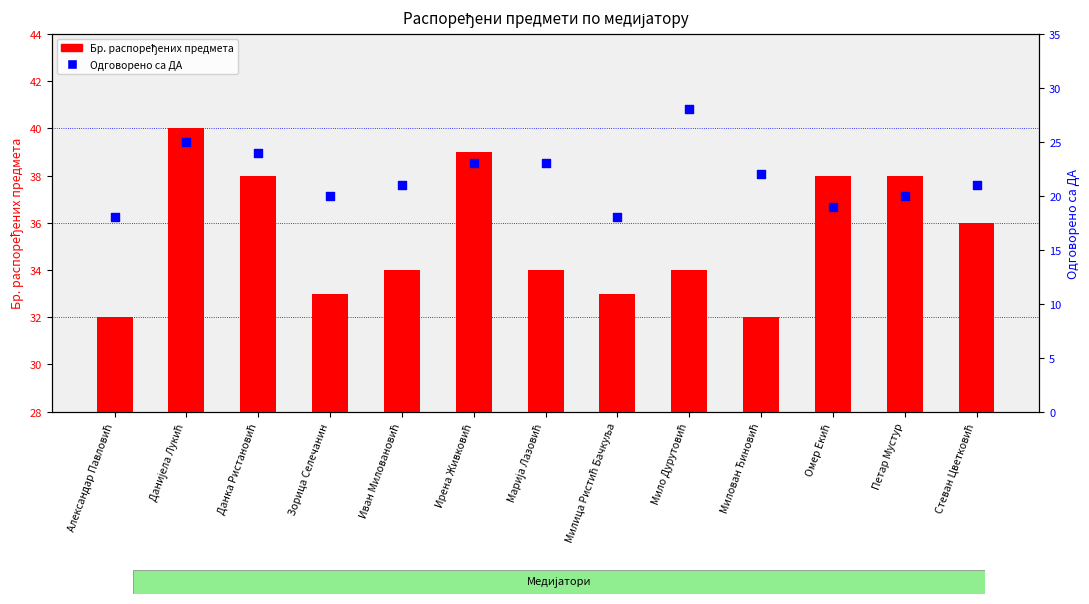

What are all the series names shown in the legend?

Бр. распоређених предмета, Одговорено са ДА